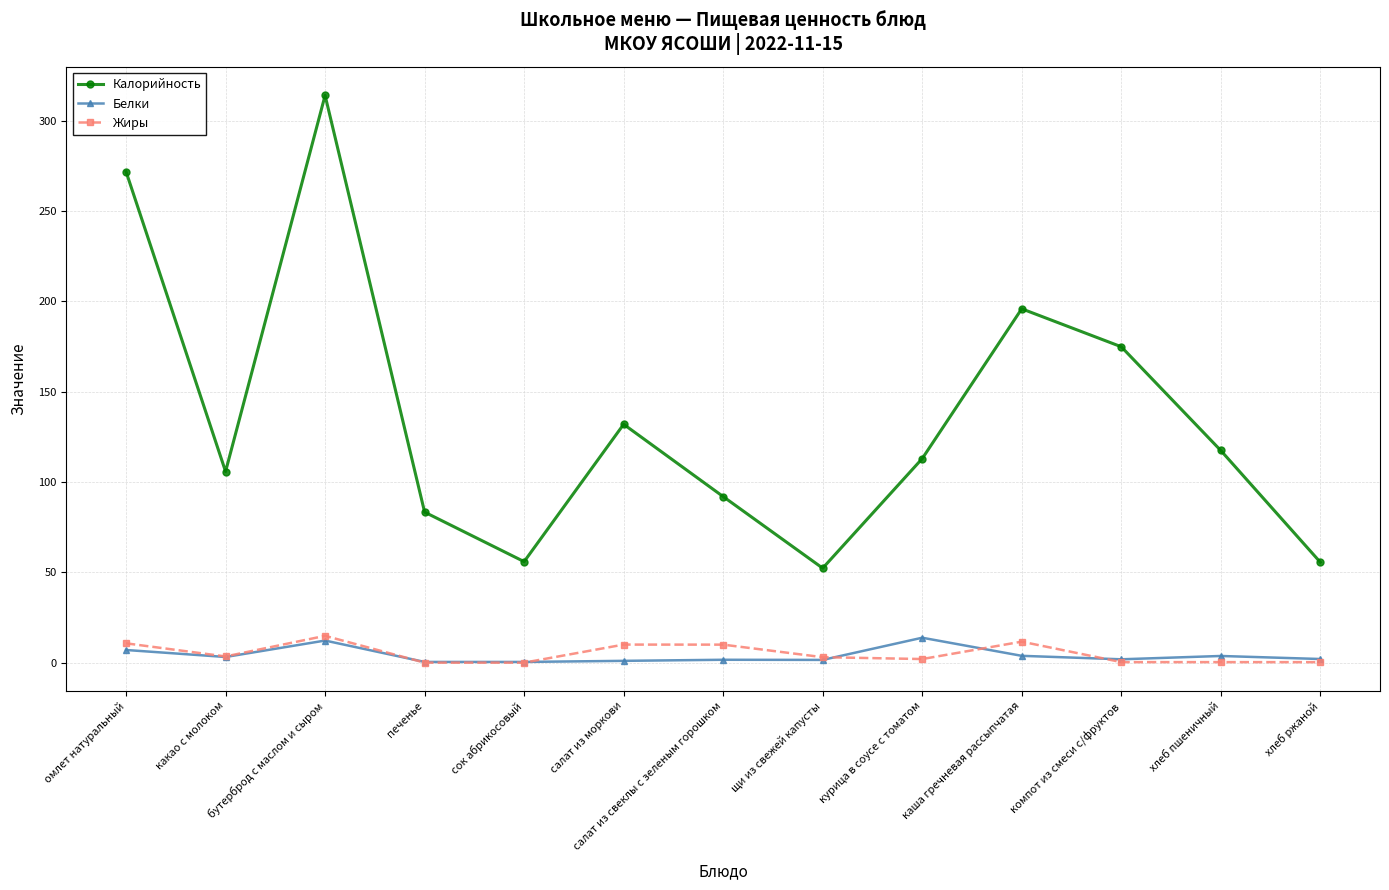

Where is the first local maximum for Жиры?

бутерброд с маслом и сыром